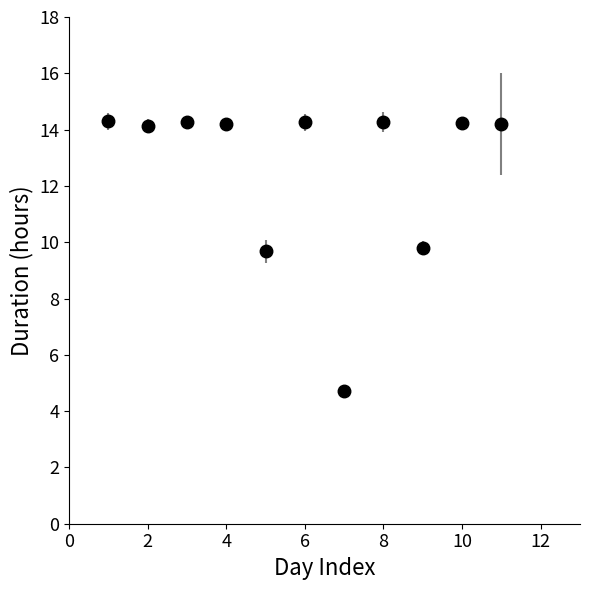

What is the difference between the maximum and minimum values?

9.6